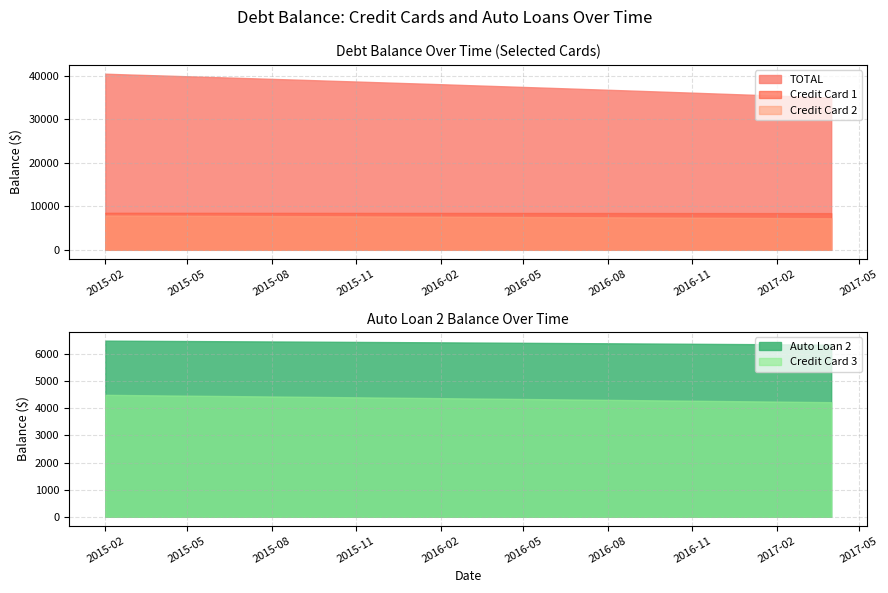

What is the highest value of the TOTAL series?

40520.0